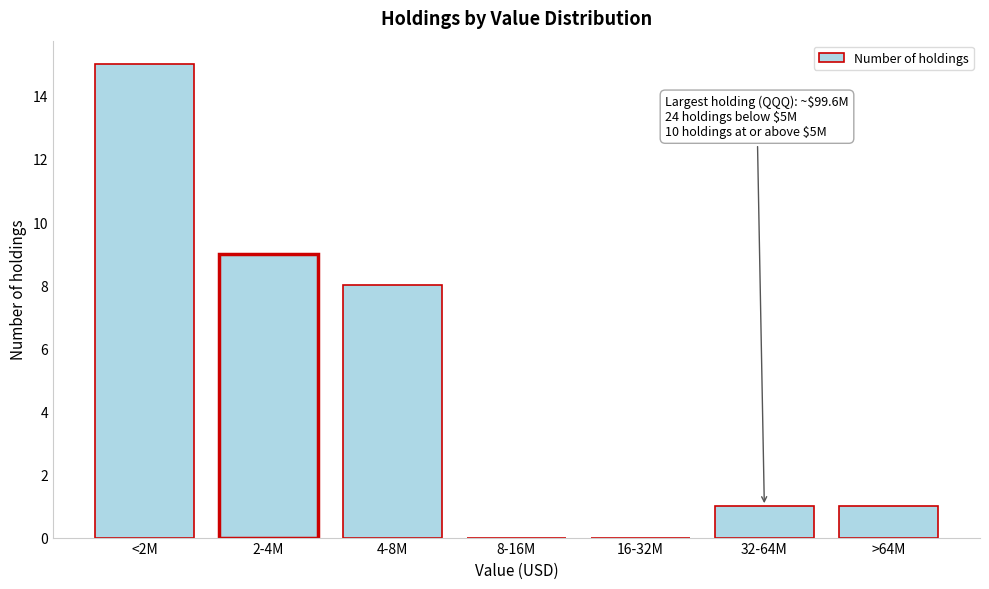

Reading left to right, transcribe all the data shown in this chart.

<2M=15	2-4M=9	4-8M=8	8-16M=0	16-32M=0	32-64M=1	>64M=1